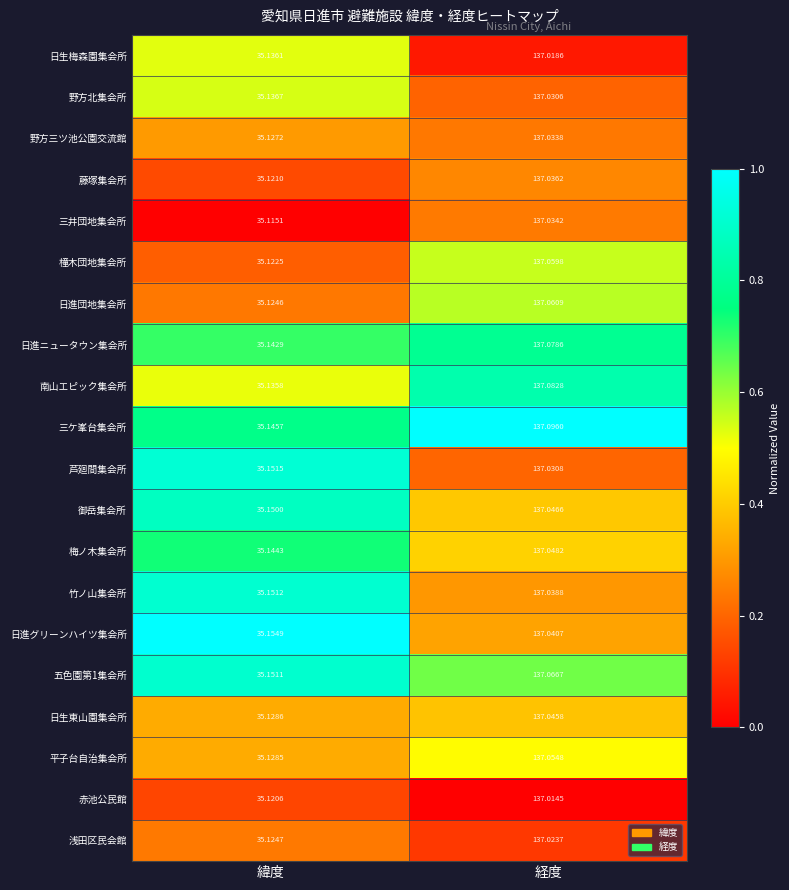

How many data points does each series have?

2